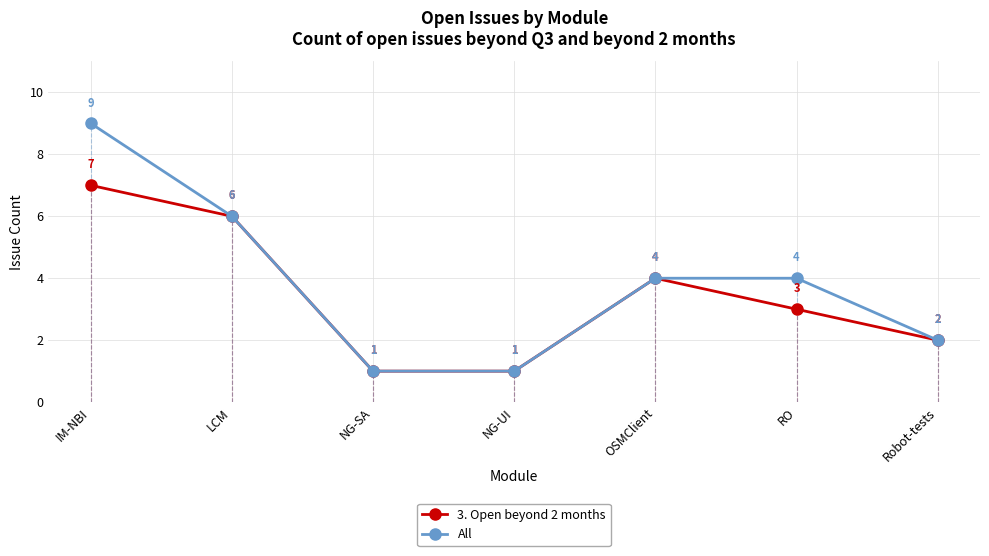

Which has a higher value, NG-UI or IM-NBI?

IM-NBI